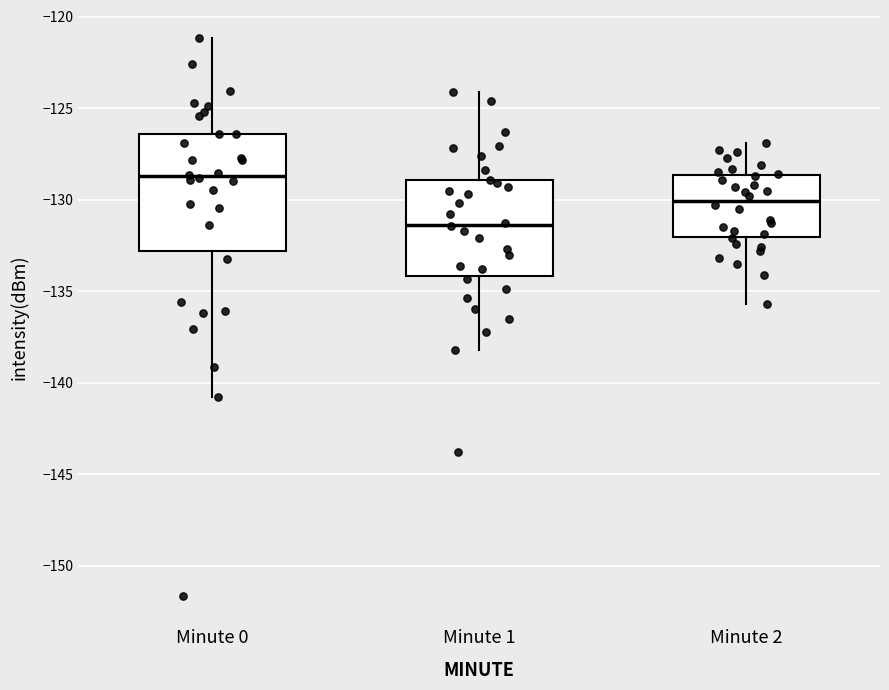

Which box has the lowest median line?

Minute 1